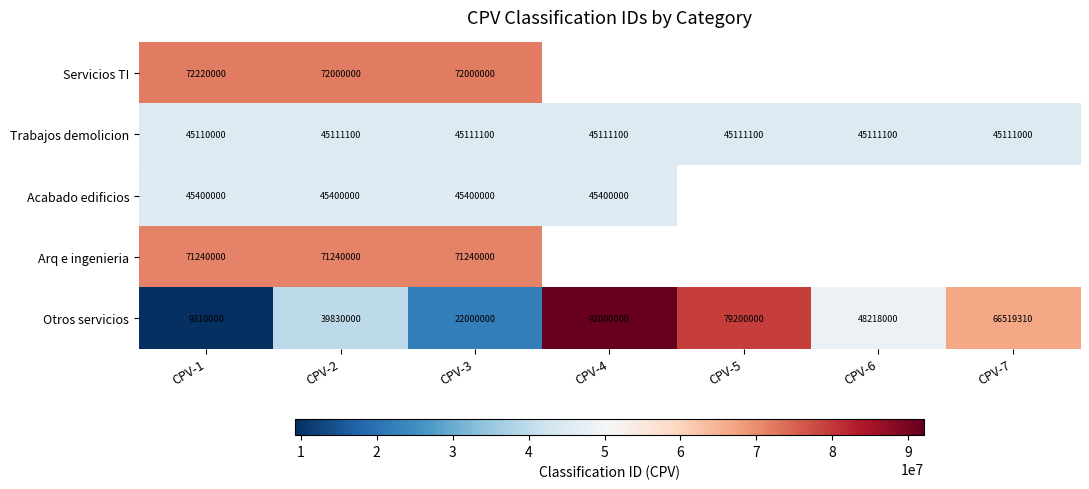

What is the difference between the highest and lowest values at CPV-1?

62910000